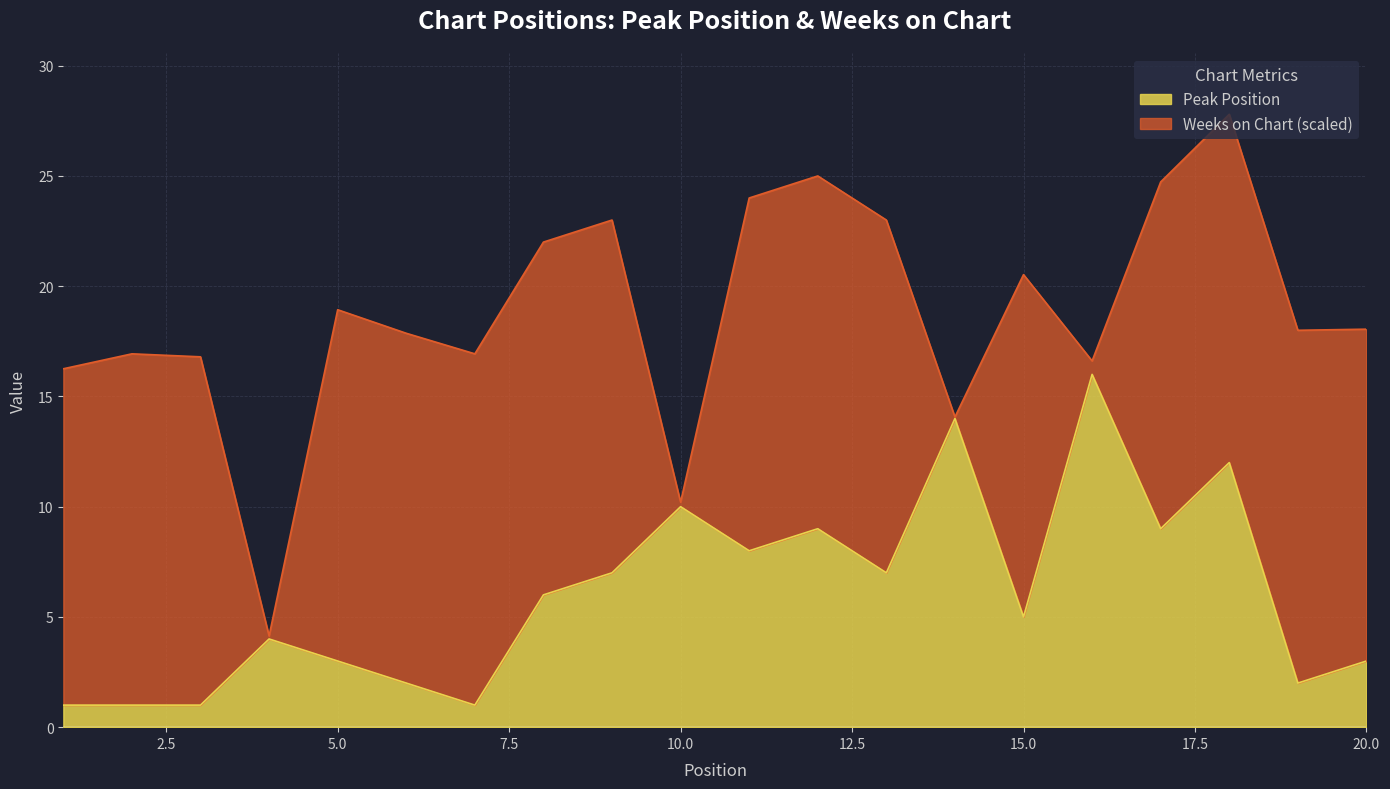

The value of Peak Position at 20.0 is 0.9. True or false?

False